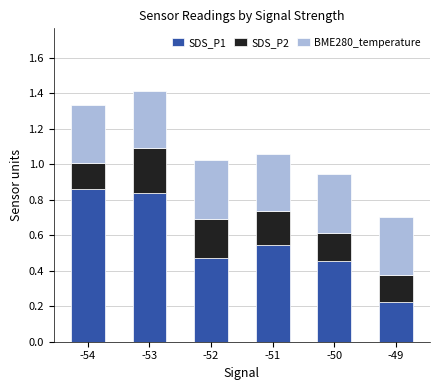

The SDS_P1 series shows 0.2 at -49. True or false?

True